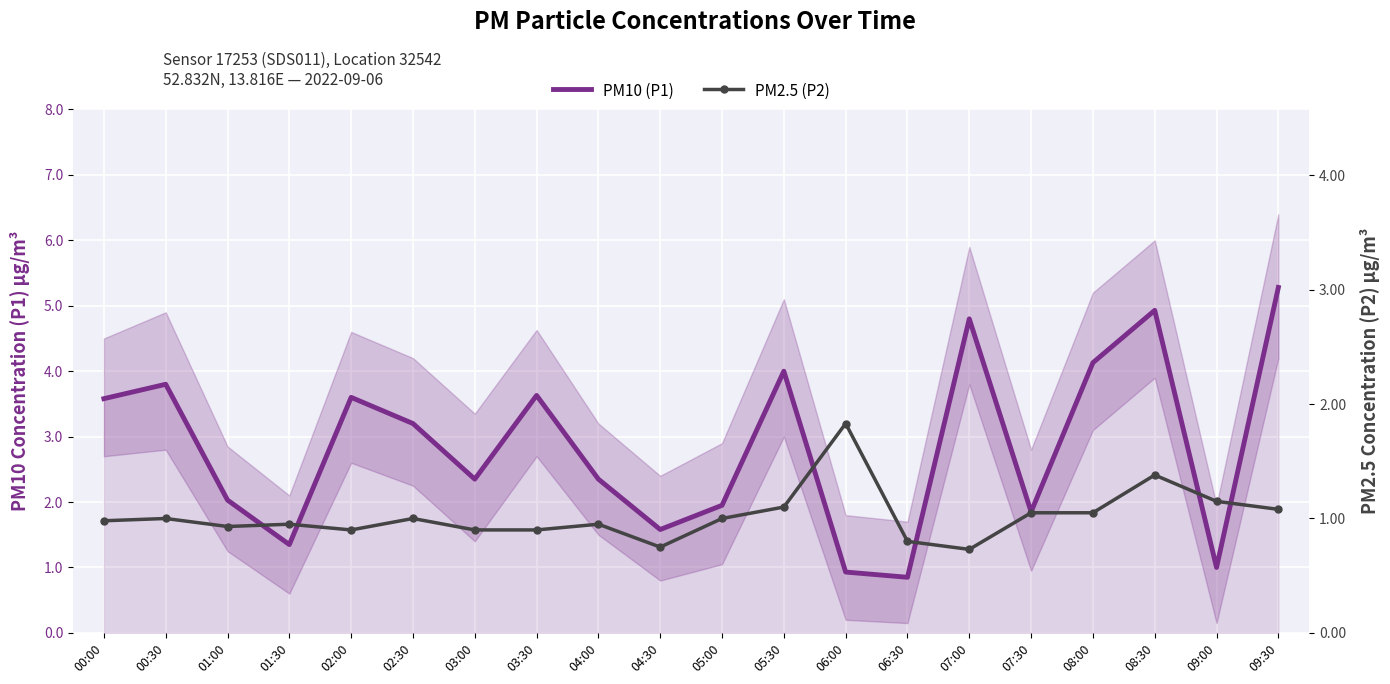

At which category does the chart reach its peak across all series?

09:30